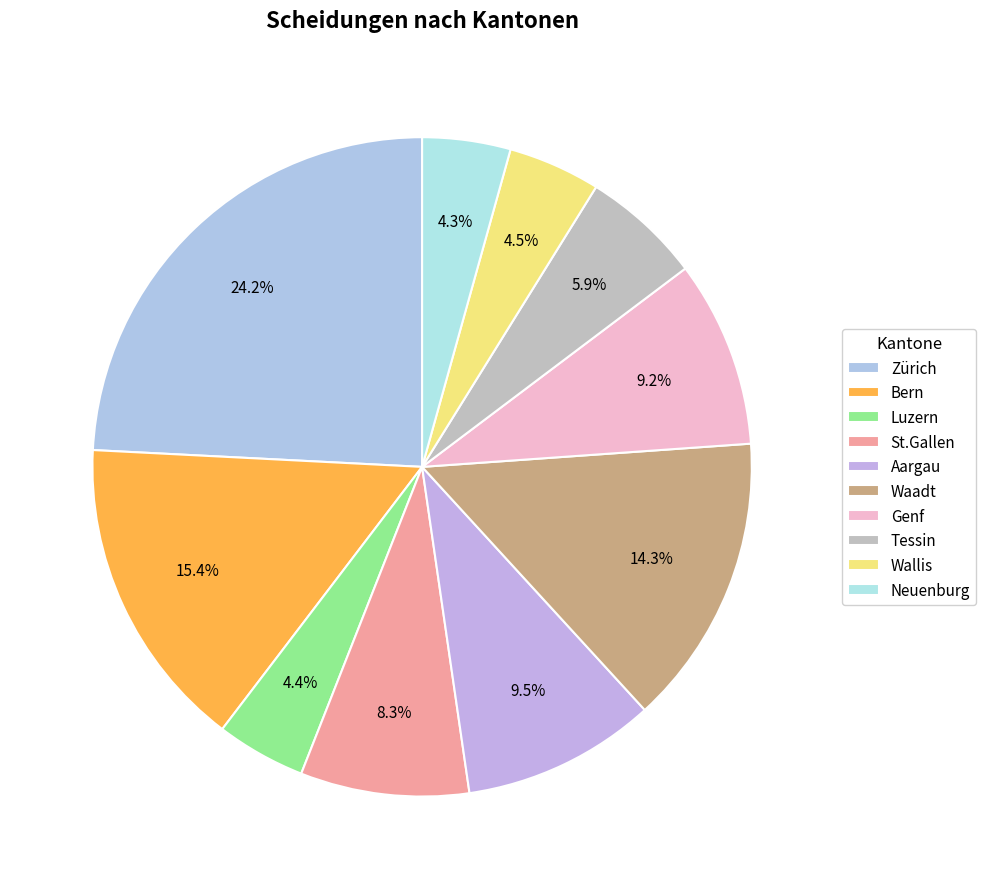

Count the number of slices in the pie.

10